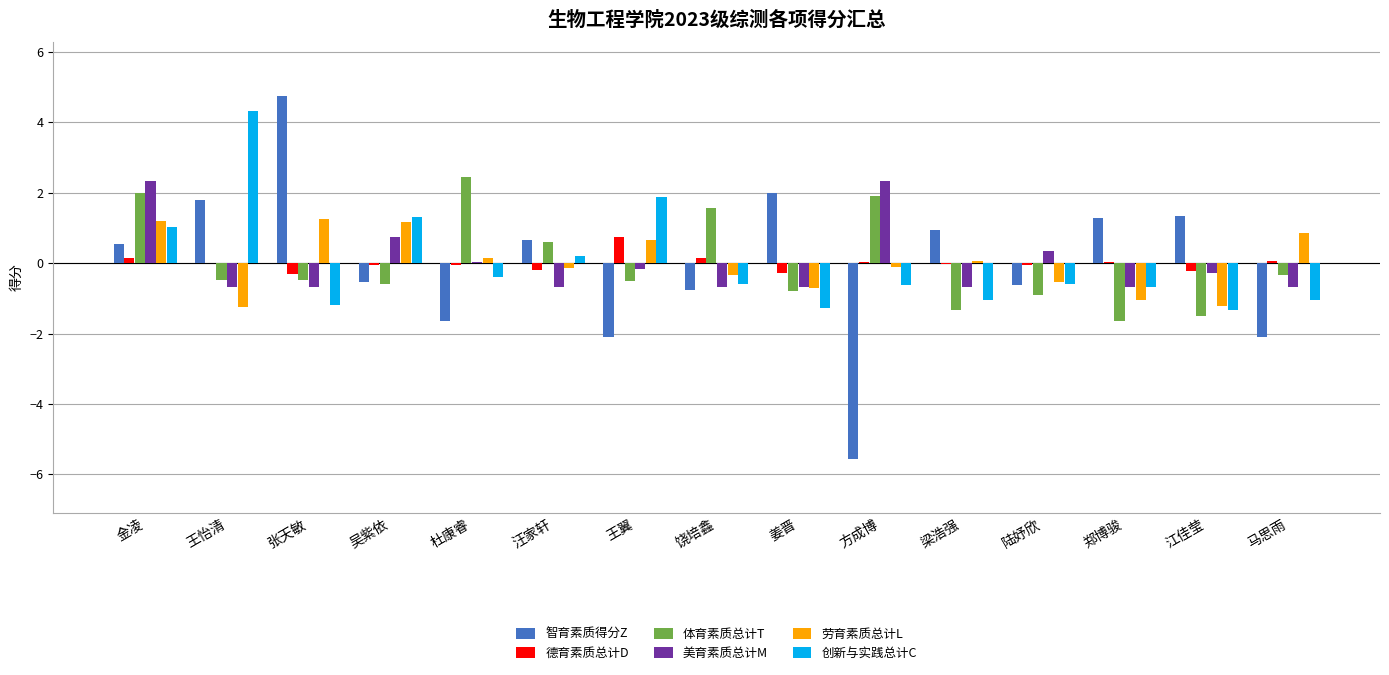

The value of 创新与实践总计C at 吴紫依 is 2.0. True or false?

False